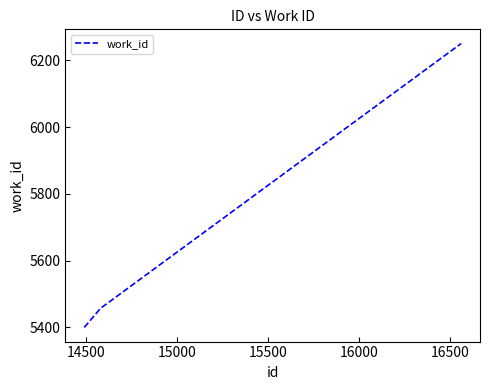

How many lines are shown in the chart?

1